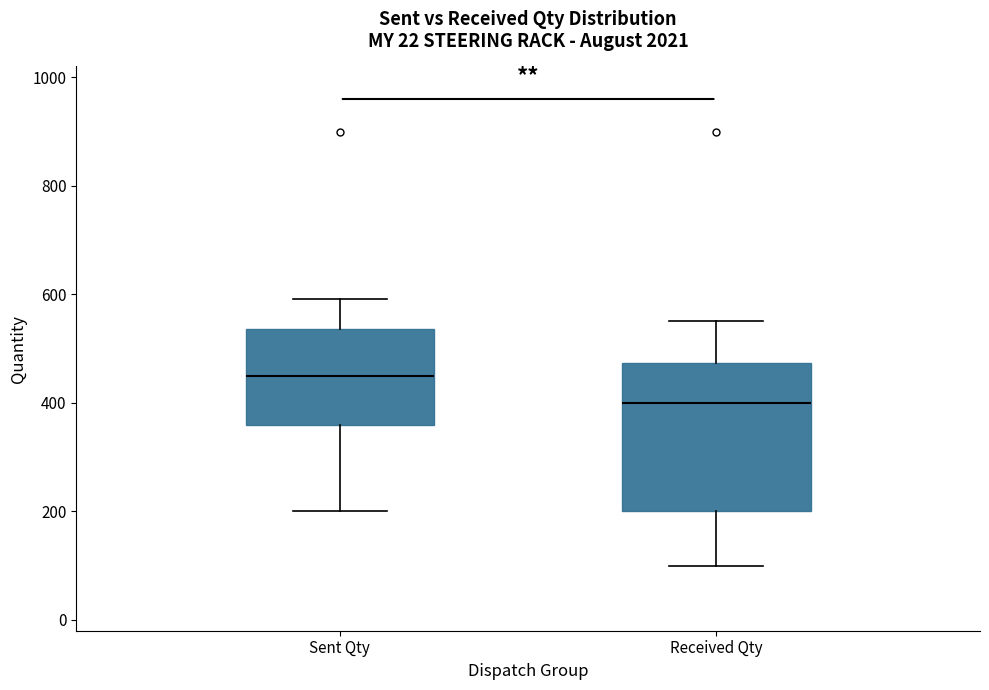

Where is the upper edge of the box for Received Qty on the y-axis? The values are not printed on the chart, so give them approximately, as read against the axis.

480